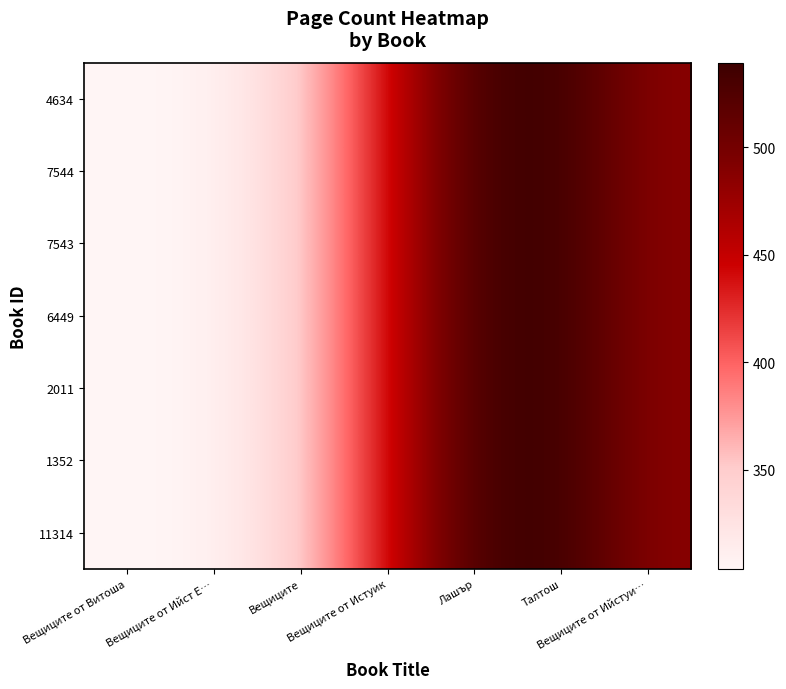

List the series in order of their peak value, lowest first.

11314, 1352, 2011, 6449, 7543, 7544, 4634